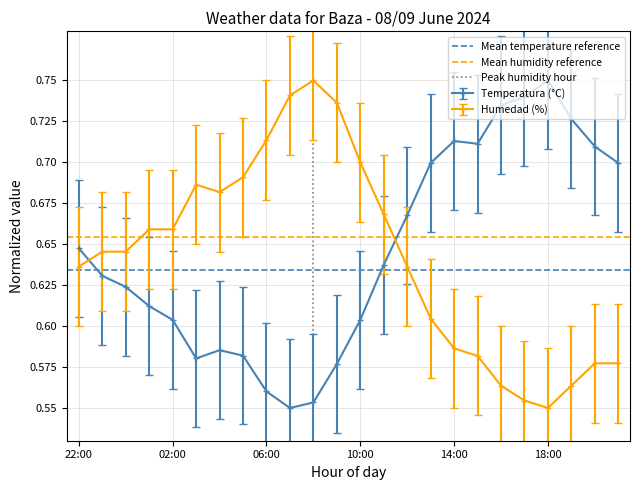

The value of Temperatura (°C) at 02:00 is 0.3. True or false?

False